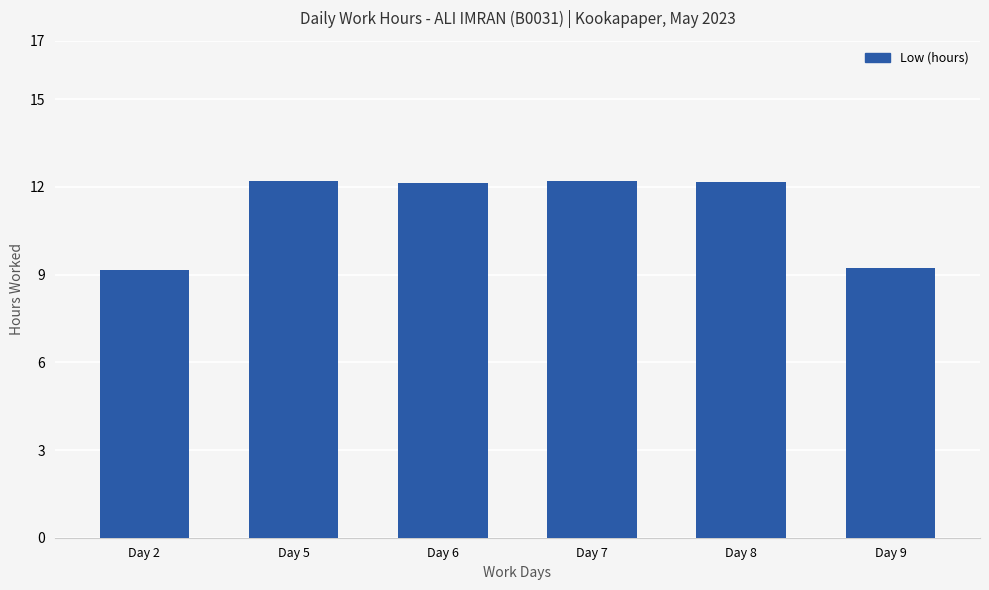

What is the value of the 4th bar from the left?

12.2